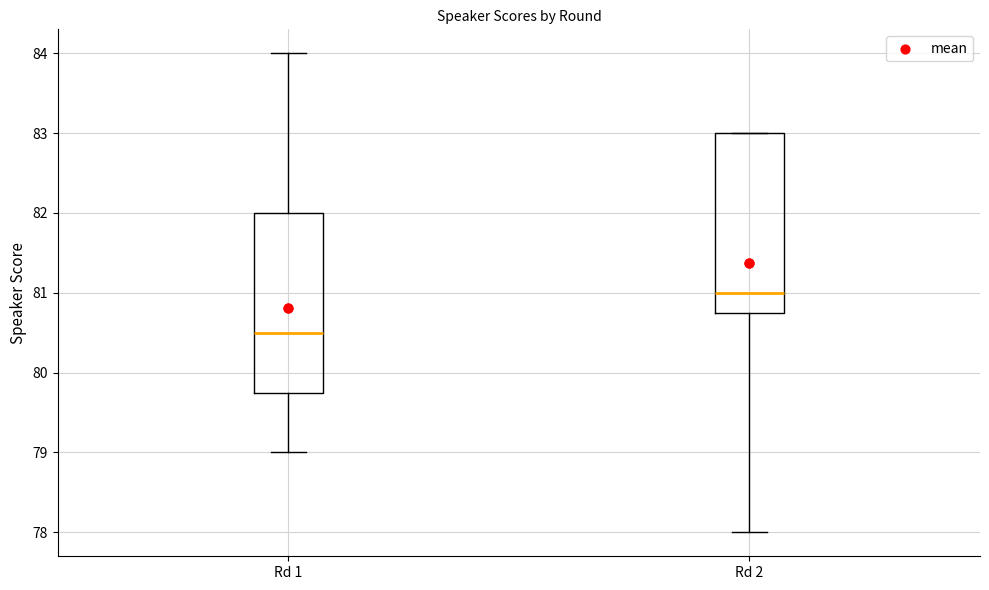

Which box has the highest median line?

Rd 2